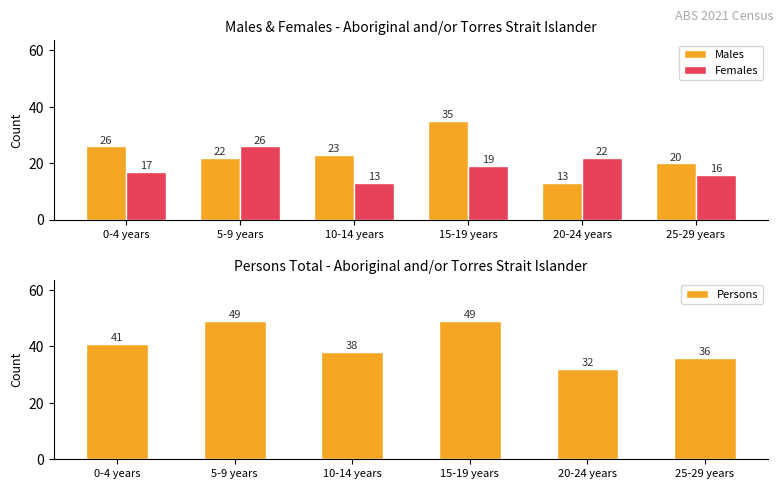

At 20-24 years, list the series in order from smallest to largest.

Males, Females, Persons